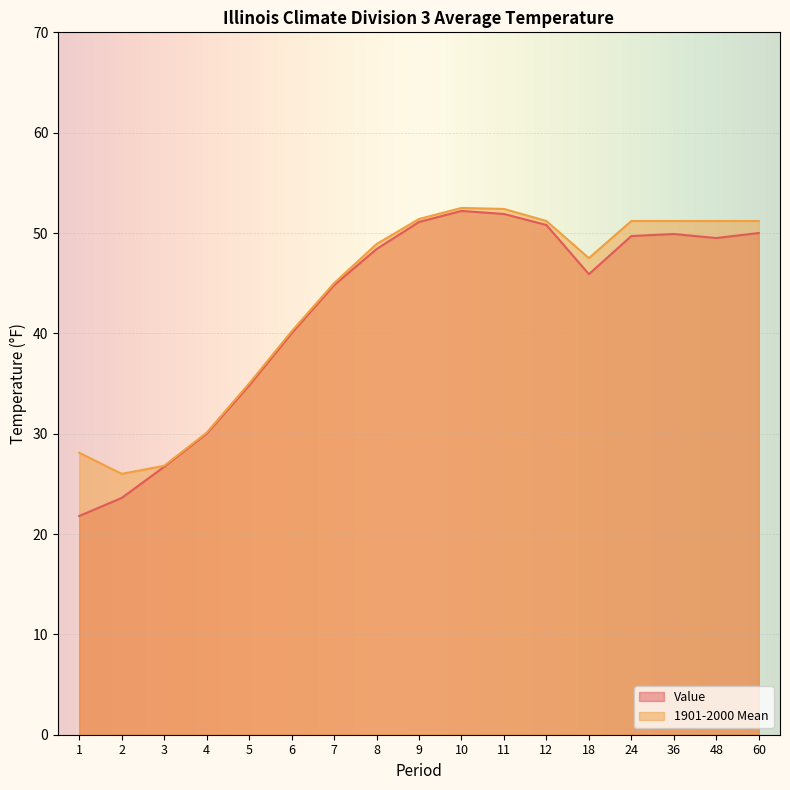

The 1901-2000 Mean series shows 30.1 at 4. True or false?

True